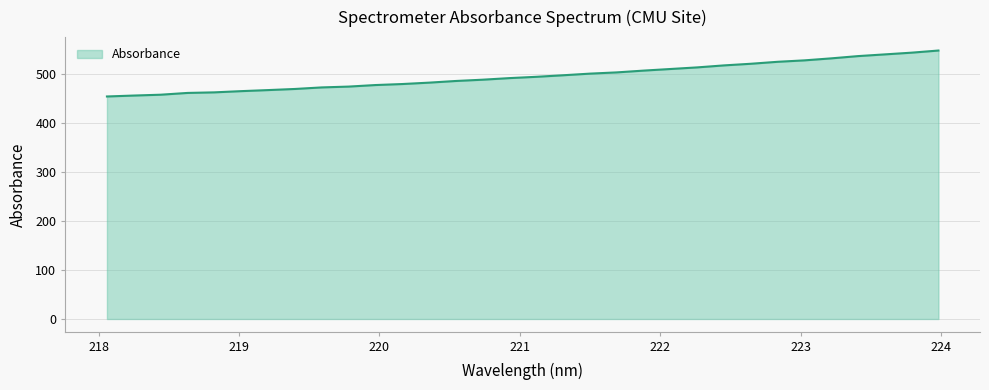

What is the maximum value shown in the chart?

547.0